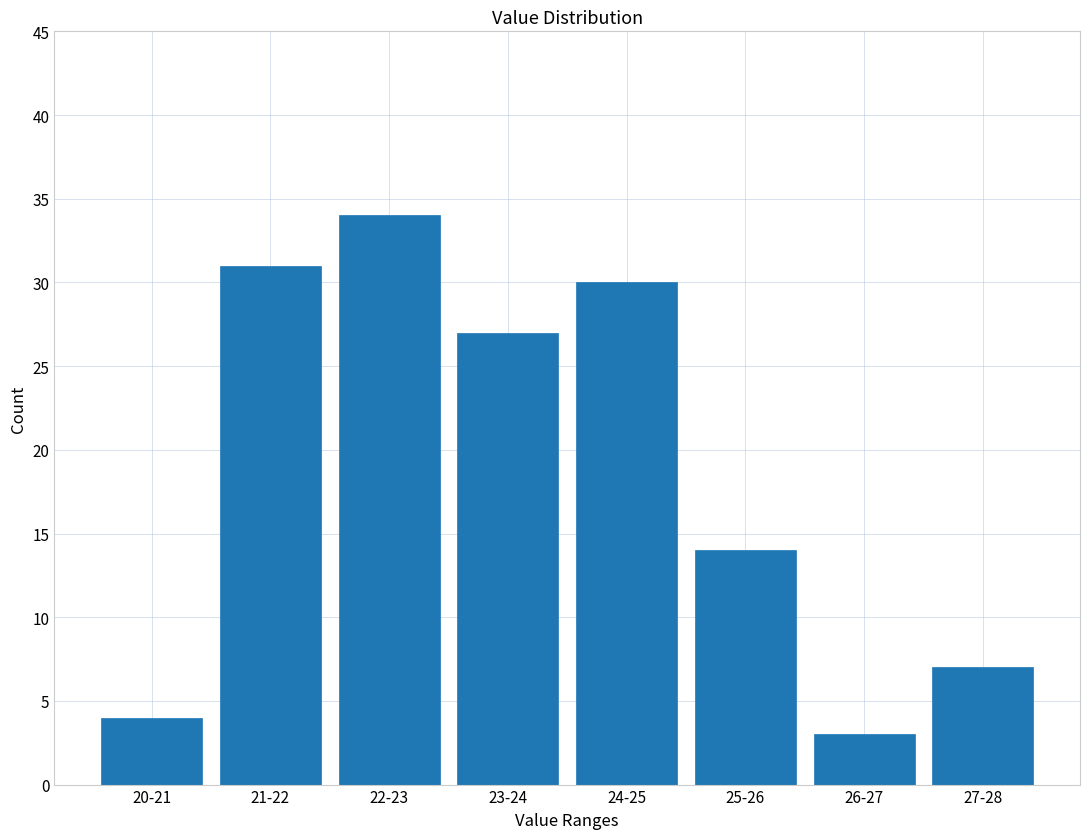

Reading right to left, extract all data points from this chart.

7	3	14	30	27	34	31	4